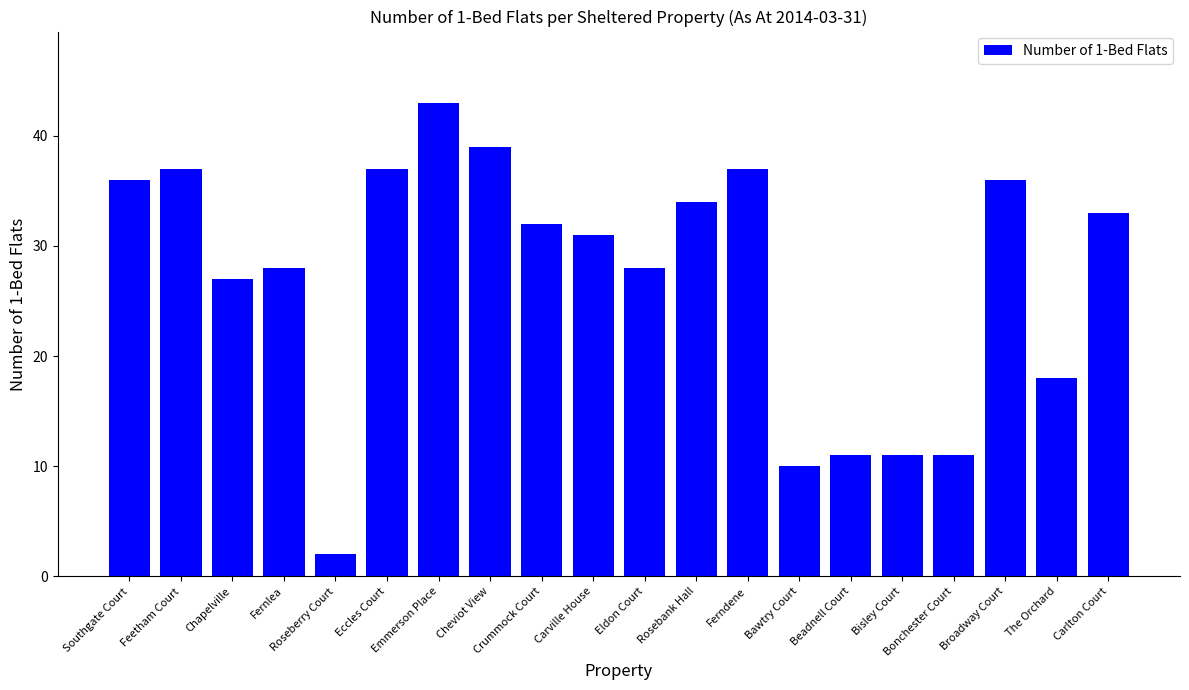

At which label is the value closest to 22?

The Orchard